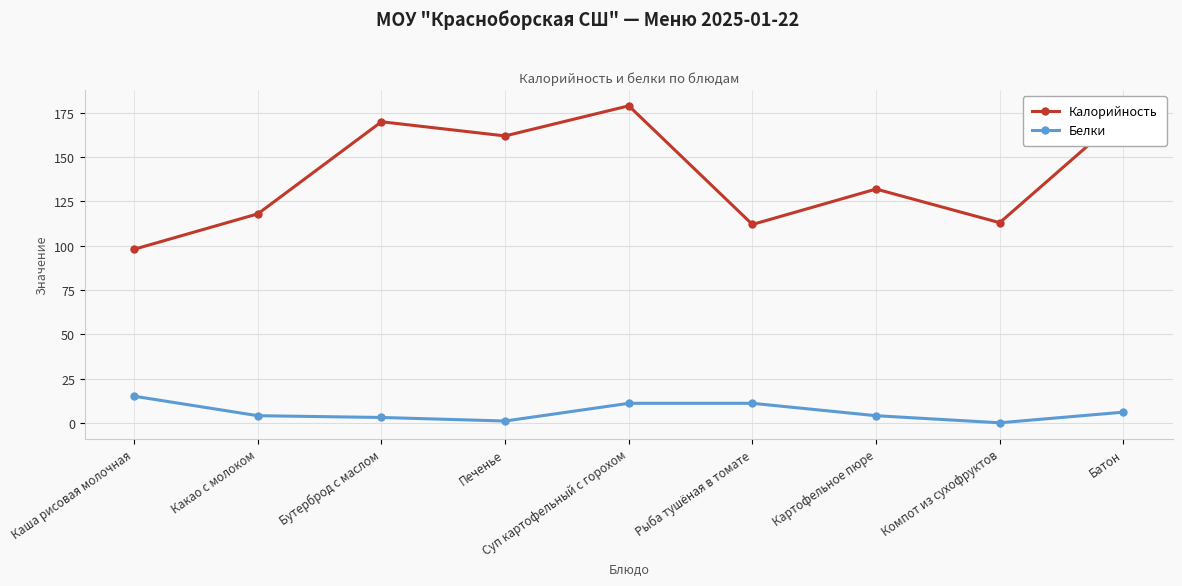

Rank the series by their average value, from lowest to highest.

Белки, Калорийность